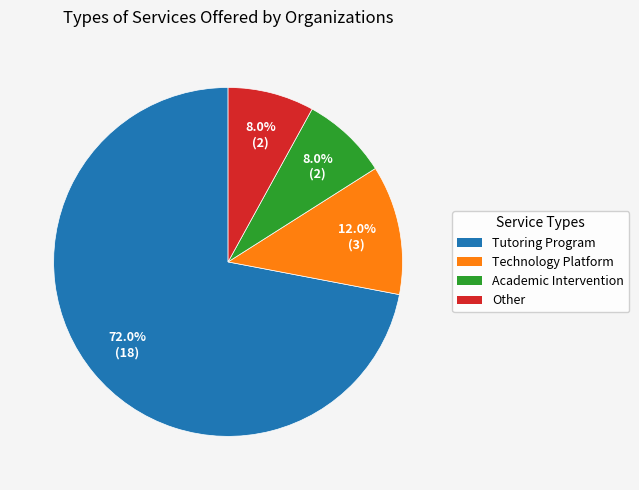

Is the sum of Tutoring Program and Other greater than half?

Yes